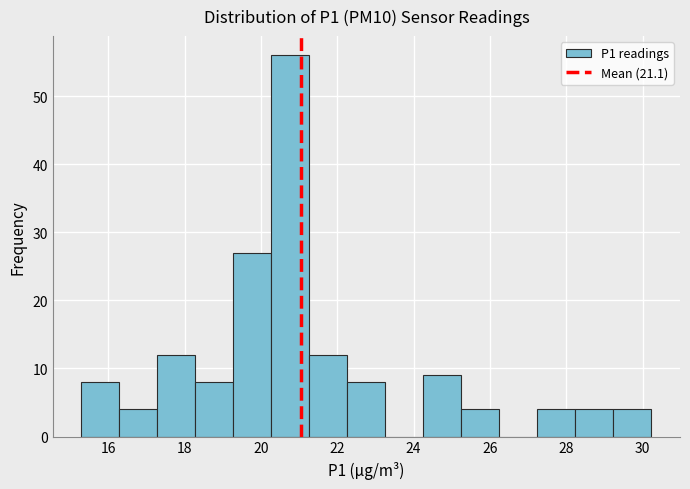

Which range on the x-axis has the tallest bar?

20.2 to 21.2